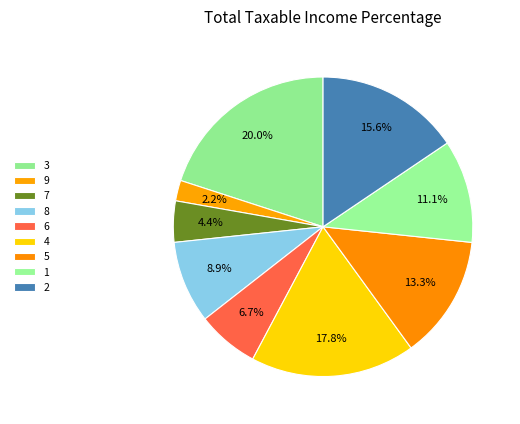

Is the sum of 5 and 7 greater than half?

No